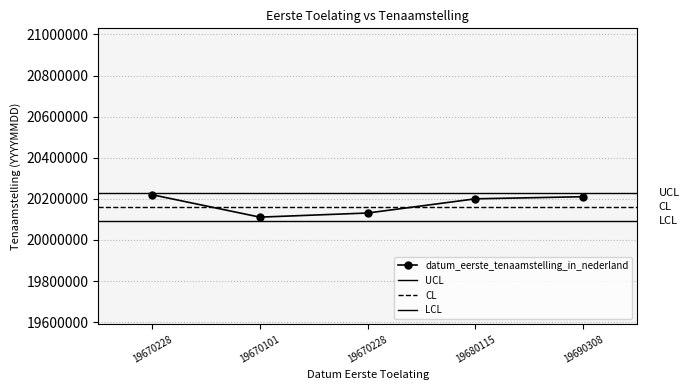

What is the average value?

20174575